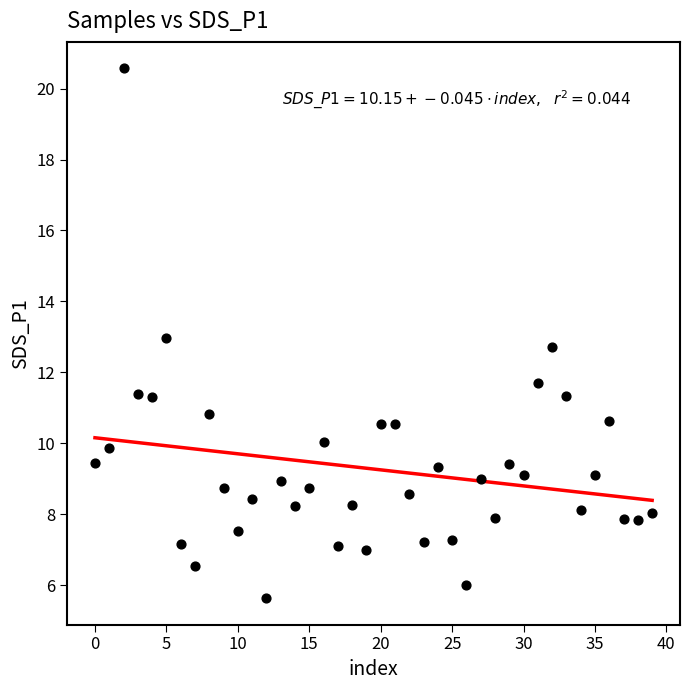

What is the range of Y values (max minus min)?

14.9